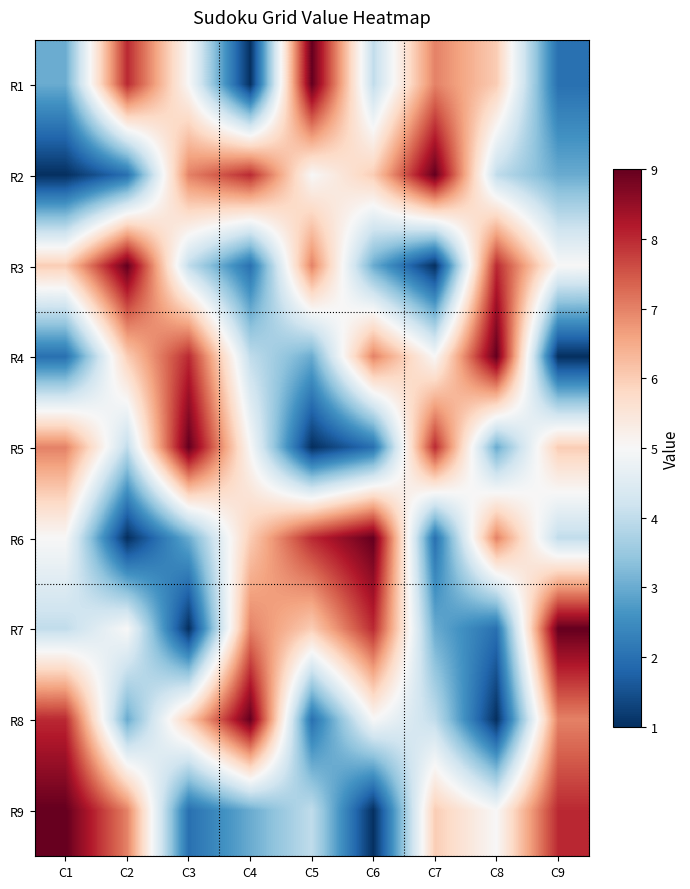

Rank the series by their maximum value, from lowest to highest.

R1, R2, R3, R4, R5, R6, R7, R8, R9